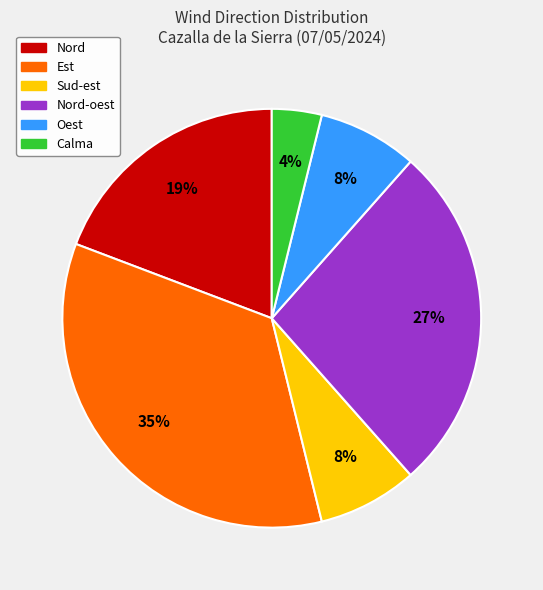

To the nearest percent, what is the difference between the largest and smallest slice percentages?

31%